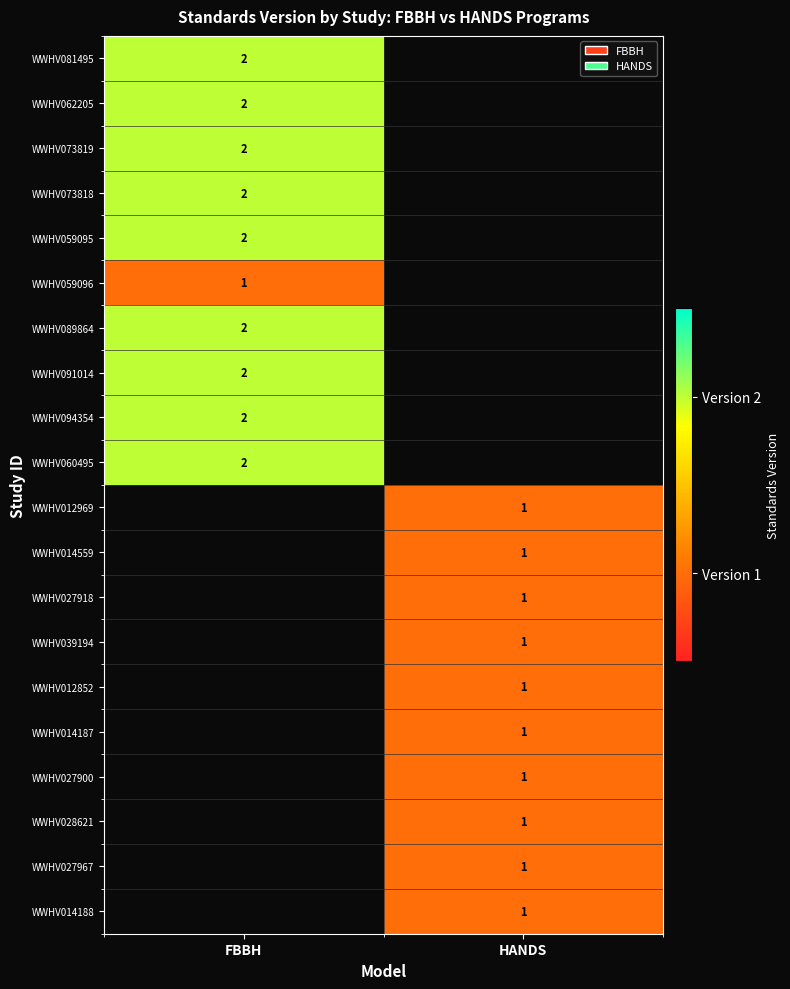

True or false: WWHV062205 has a value of 1.4 at FBBH.

False